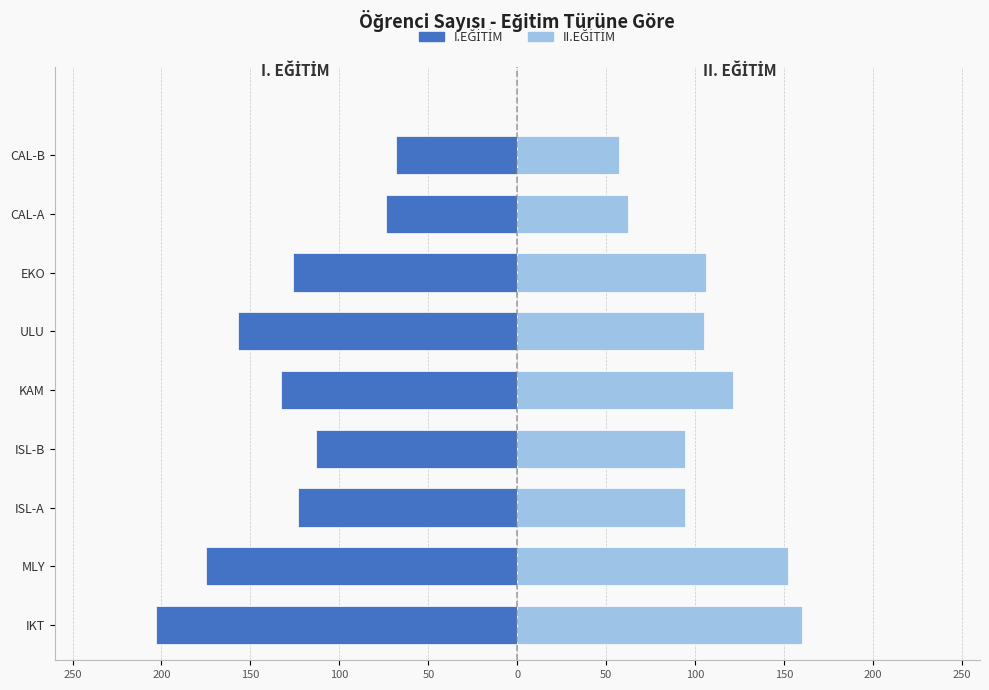

Which series changed the most between IKT and ISL-A?

I.EĞİTİM